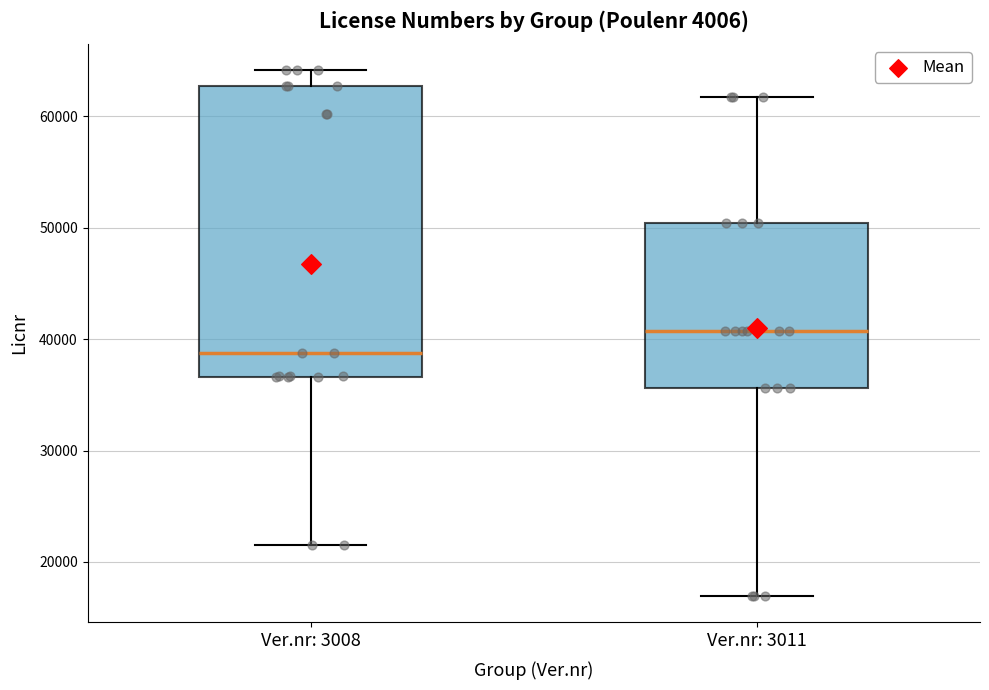

Reading left to right, read every box against the y-axis: the position of its median line, the range the box covers, and the ends of its whiskers. The values are not printed on the chart, so give them approximately, as read against the axis.

Ver.nr: 3008: median 39000, box 37000 to 63000, whiskers 22000 to 64000
Ver.nr: 3011: median 41000, box 36000 to 50000, whiskers 17000 to 62000